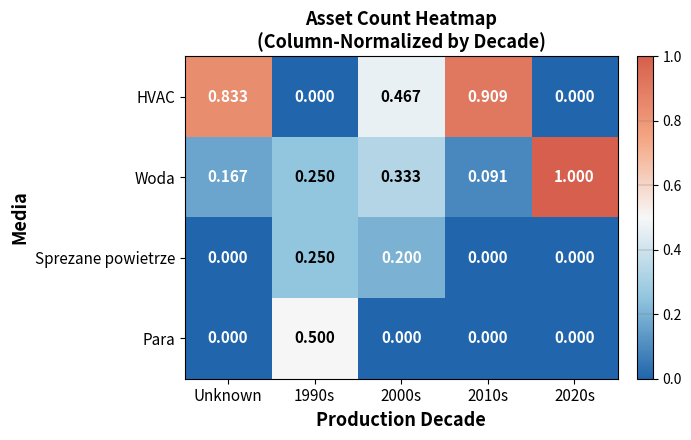

At how many categories does at least one series exceed 0?

5